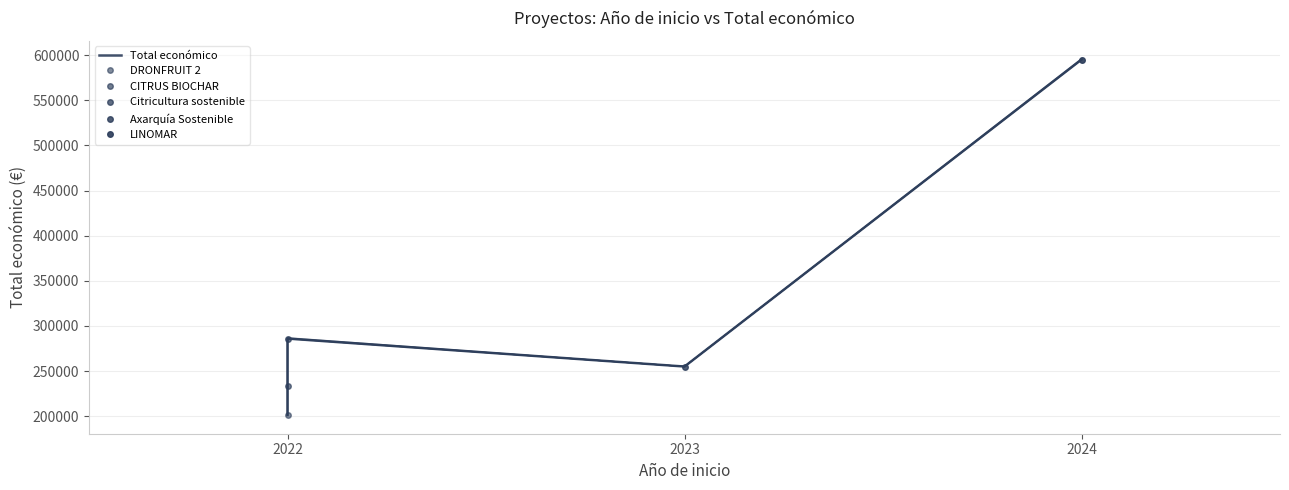

The value at 3 is 55170. True or false?

False